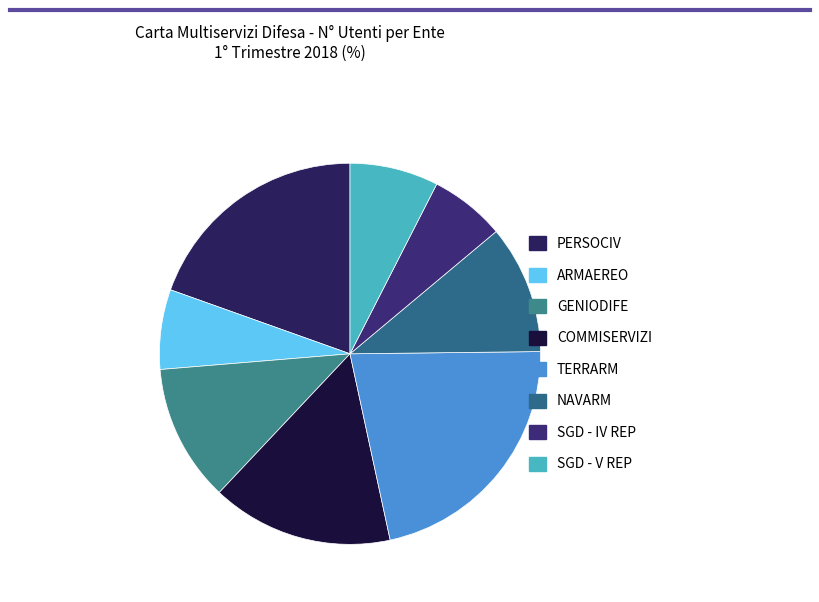

What is the smallest slice in the pie chart?

SGD - IV REP